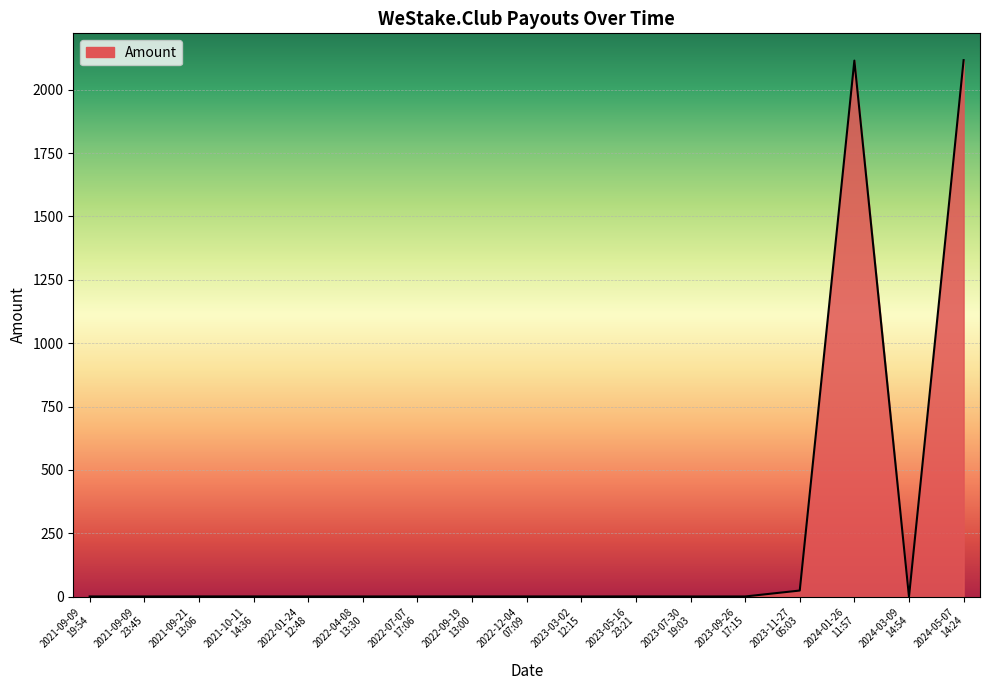

What is the difference between the maximum and minimum values?

2116.7